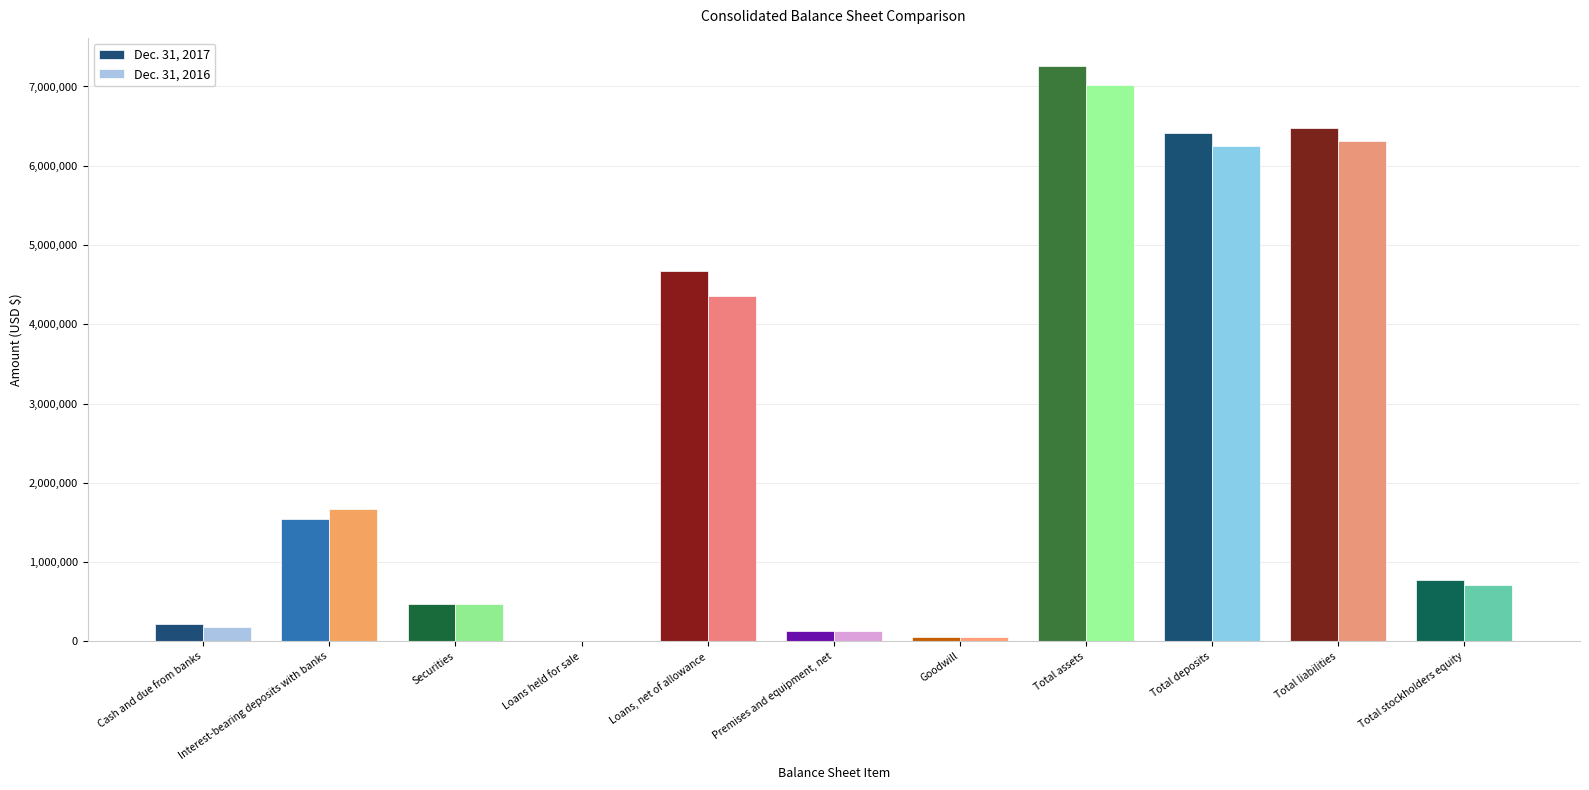

Between Cash and due from banks and Interest-bearing deposits with banks, which series saw the biggest shift?

Dec. 31, 2016